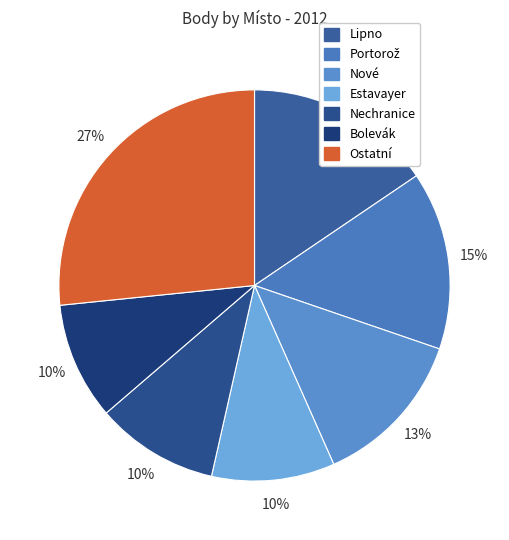

How many segments does this pie chart have?

7